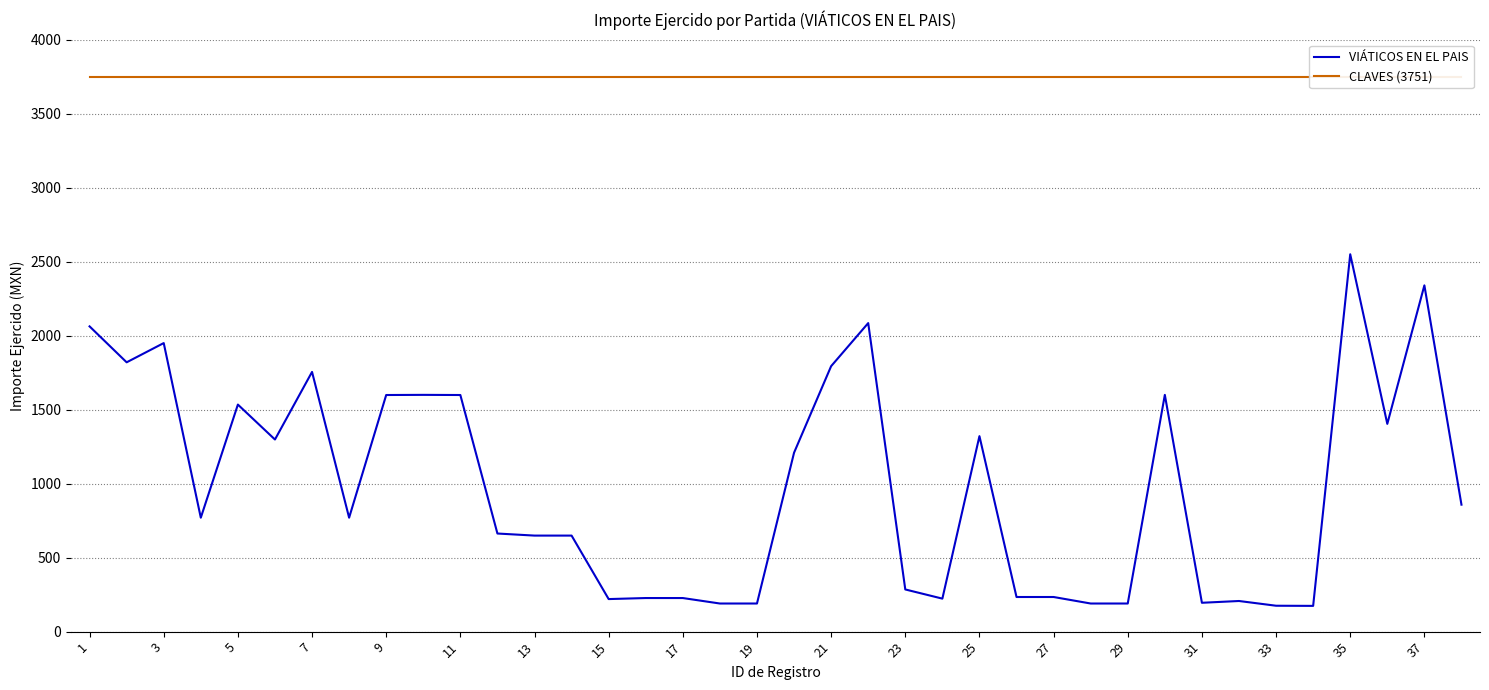

What are all the series names shown in the legend?

VIÁTICOS EN EL PAIS, CLAVES (3751)